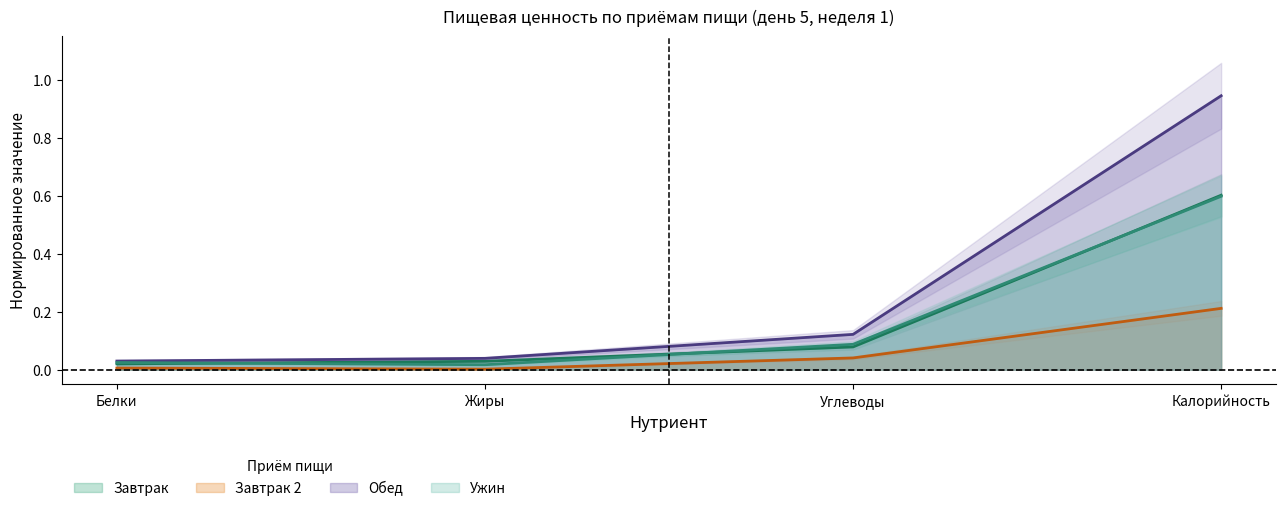

True or false: Завтрак 2 has a value of 0.0 at Белки.

True